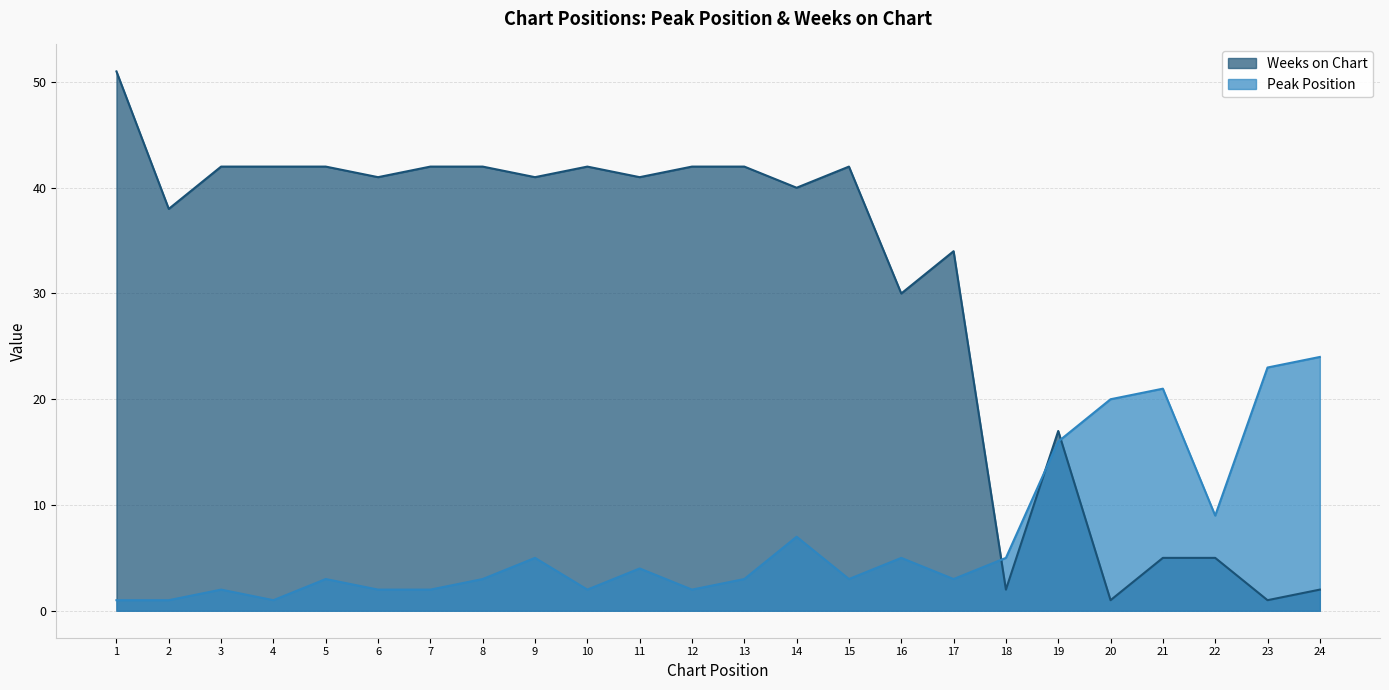

How many times do Peak Position and Weeks on Chart cross each other?

3